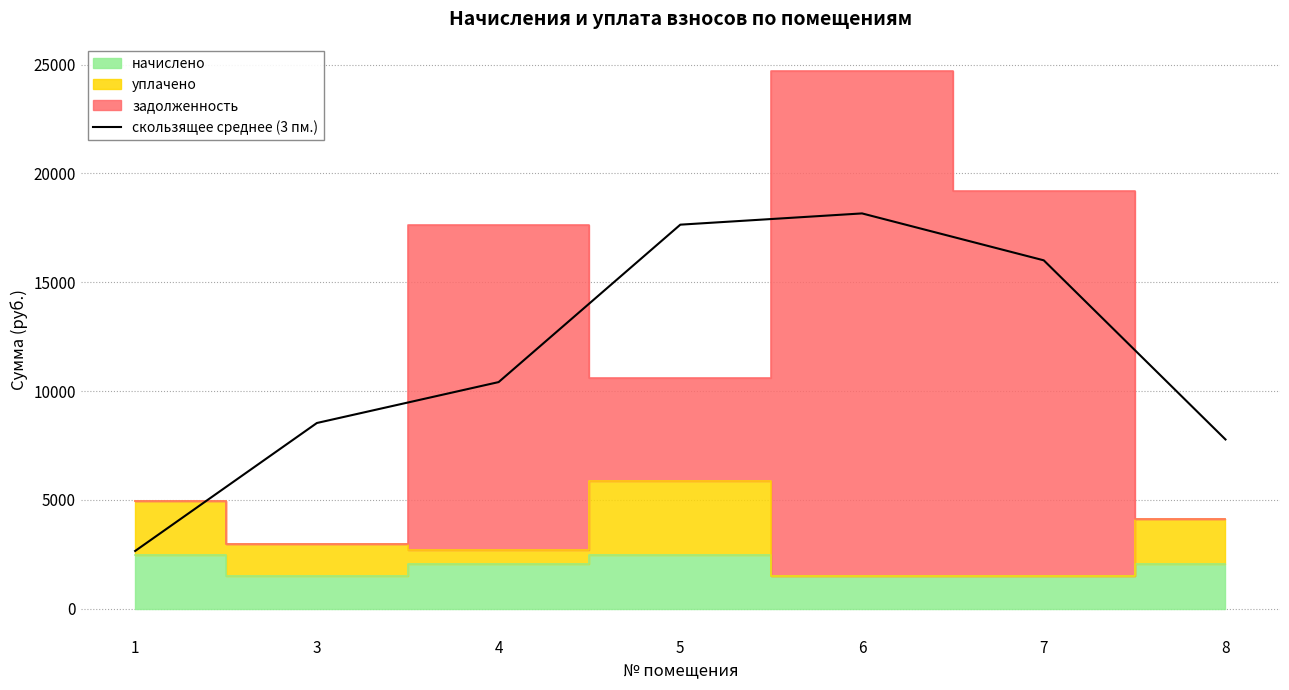

Is it true that the value at 6 is 26910.0?

False